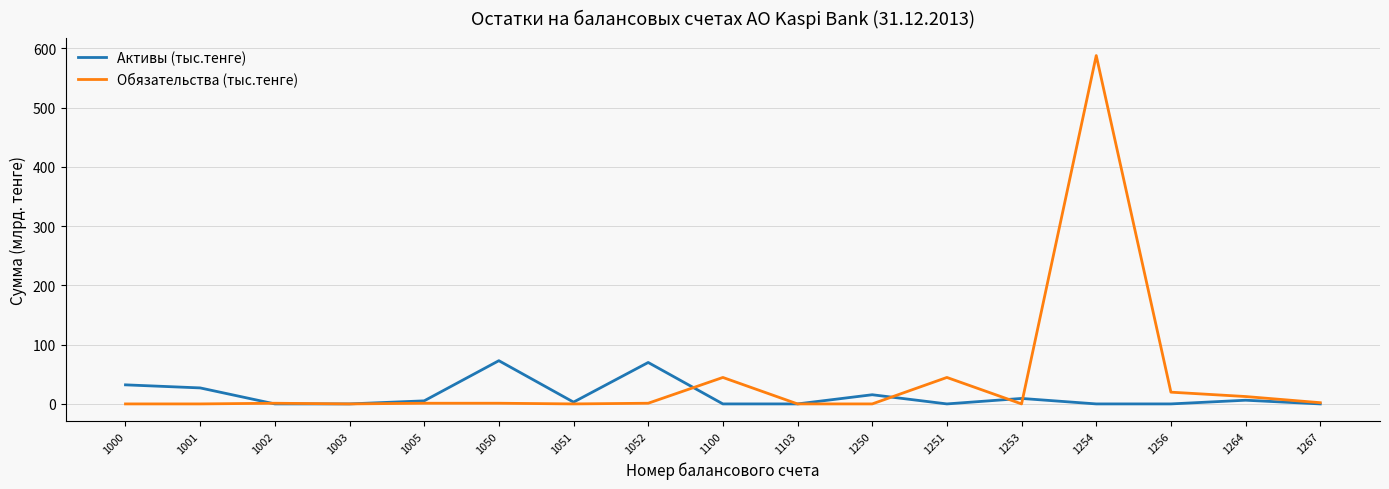

Which series has the widest spread of values?

Обязательства (тыс.тенге)